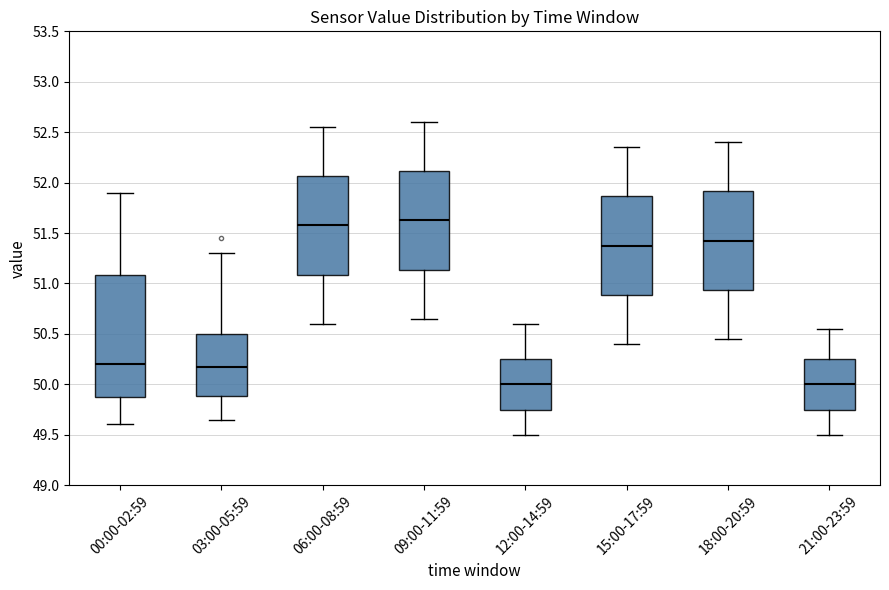

Reading left to right, transcribe this box plot: for each box, give where its median line is, the range the box spans, and where its two whiskers end, as read against the y-axis. The values are not printed on the chart, so give them approximately, as read against the axis.

00:00-02:59: median 50.20, box 49.90 to 51.10, whiskers 49.60 to 51.90
03:00-05:59: median 50.20, box 49.90 to 50.50, whiskers 49.65 to 51.30
06:00-08:59: median 51.60, box 51.10 to 52.05, whiskers 50.60 to 52.55
09:00-11:59: median 51.65, box 51.15 to 52.10, whiskers 50.65 to 52.60
12:00-14:59: median 50.00, box 49.75 to 50.25, whiskers 49.50 to 50.60
15:00-17:59: median 51.40, box 50.90 to 51.85, whiskers 50.40 to 52.35
18:00-20:59: median 51.45, box 50.95 to 51.90, whiskers 50.45 to 52.40
21:00-23:59: median 50.00, box 49.75 to 50.25, whiskers 49.50 to 50.55